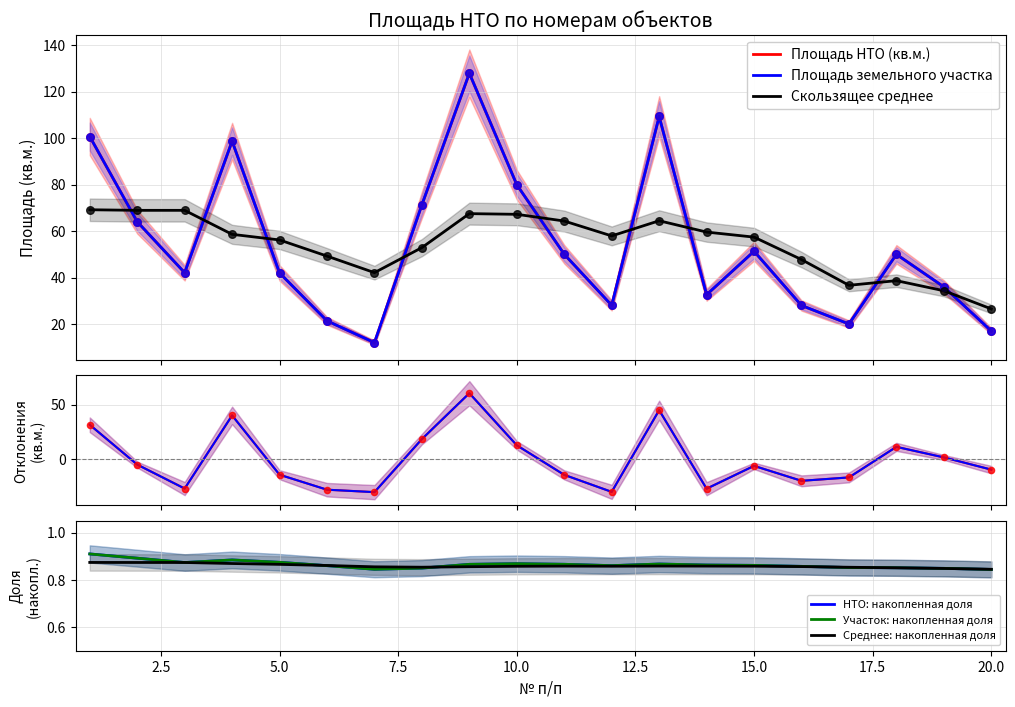

Which series contains the highest Y value?

Скользящее среднее